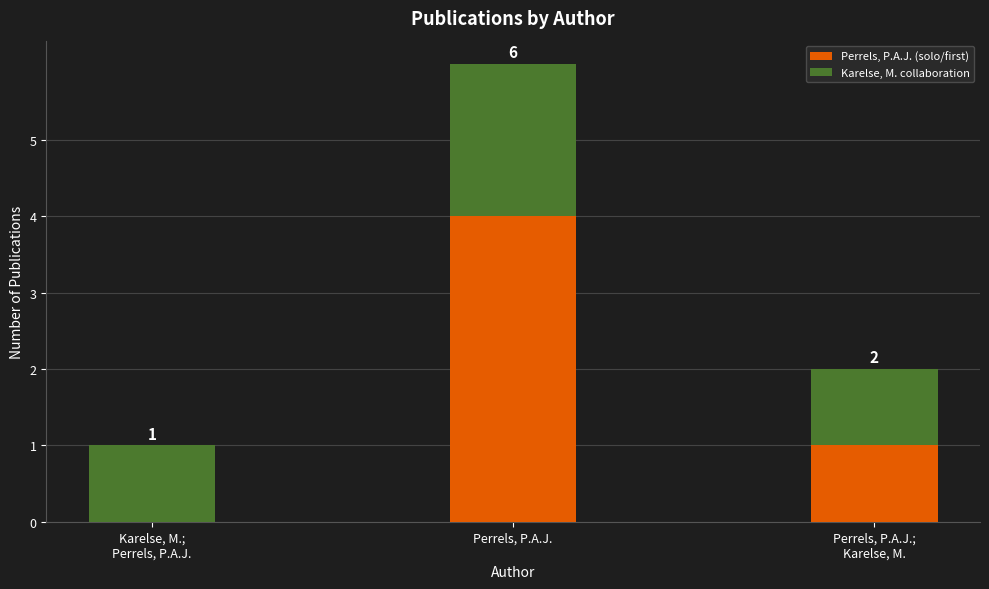

At which label does Perrels, P.A.J. (solo/first) first exceed 1?

Perrels, P.A.J.